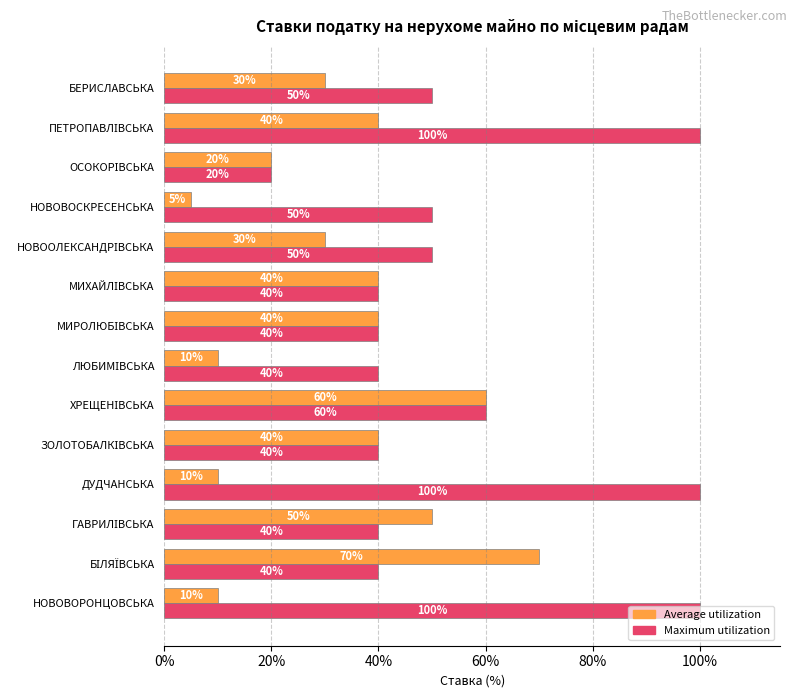

What are all the series names shown in the legend?

Average utilization, Maximum utilization